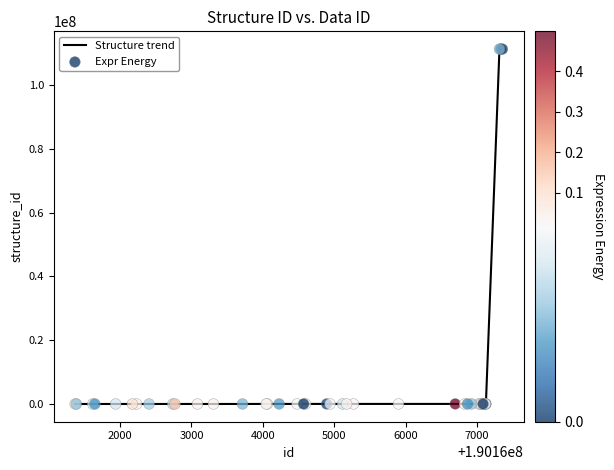

What is the difference between the maximum and minimum values?

111220695